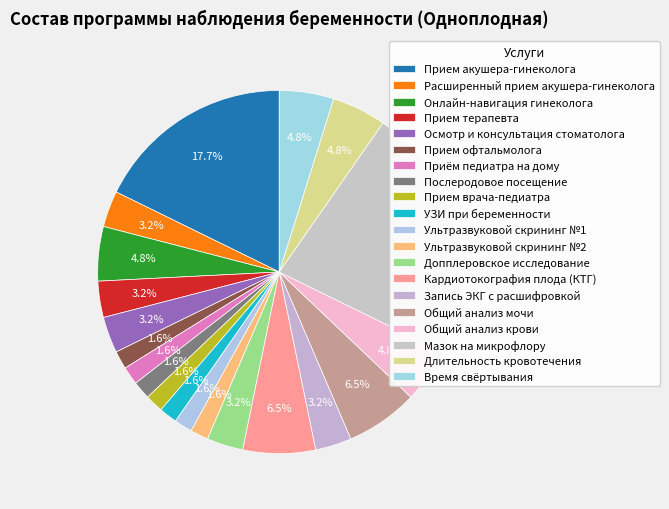

How many slices are in this pie chart?

20